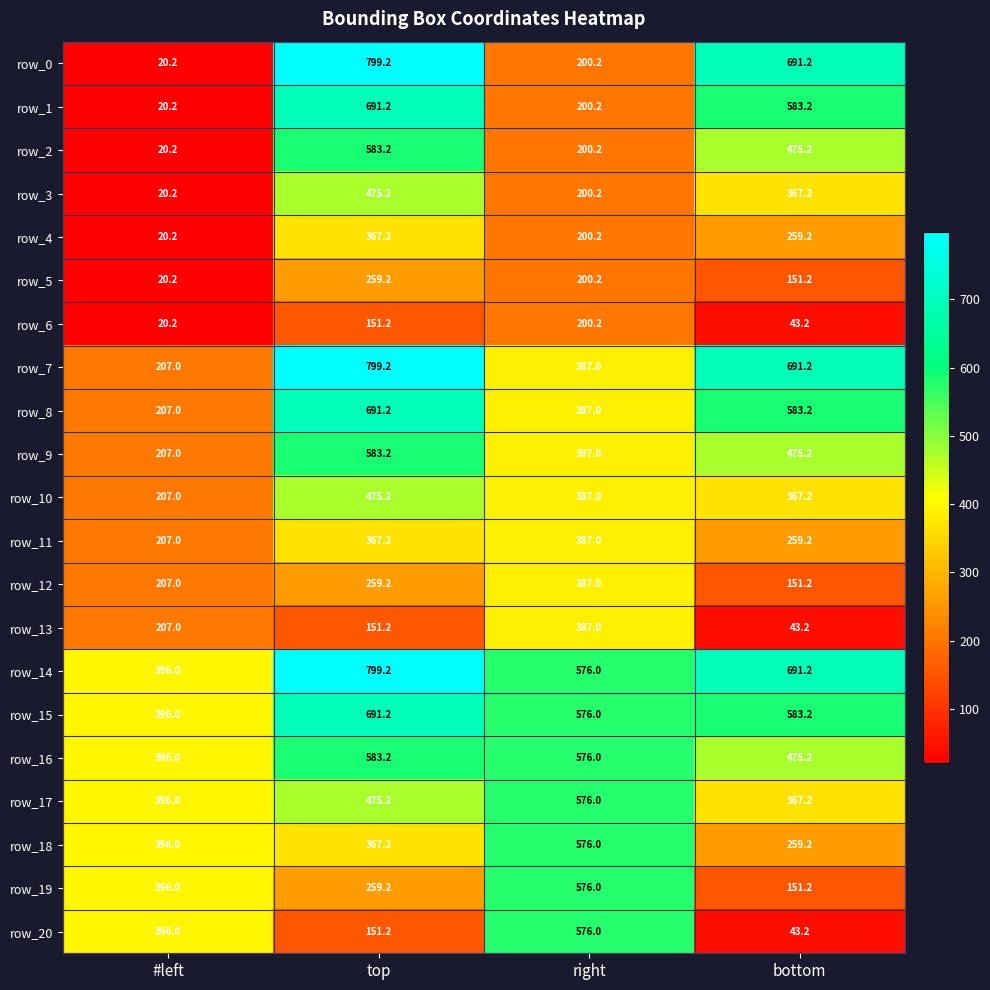

What is the total value across all series at top?

9979.2